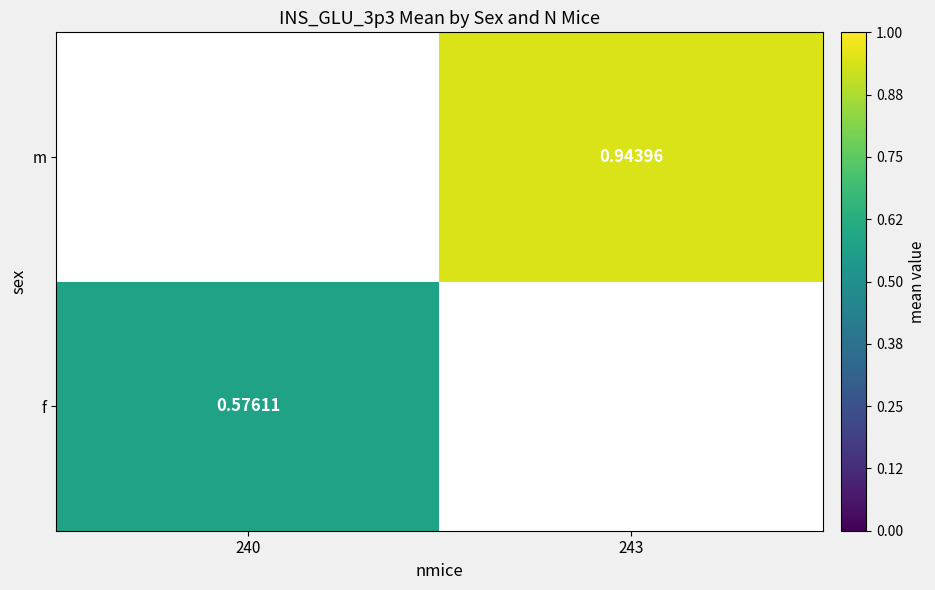

List the labels in order of m value, largest first.

240, 243